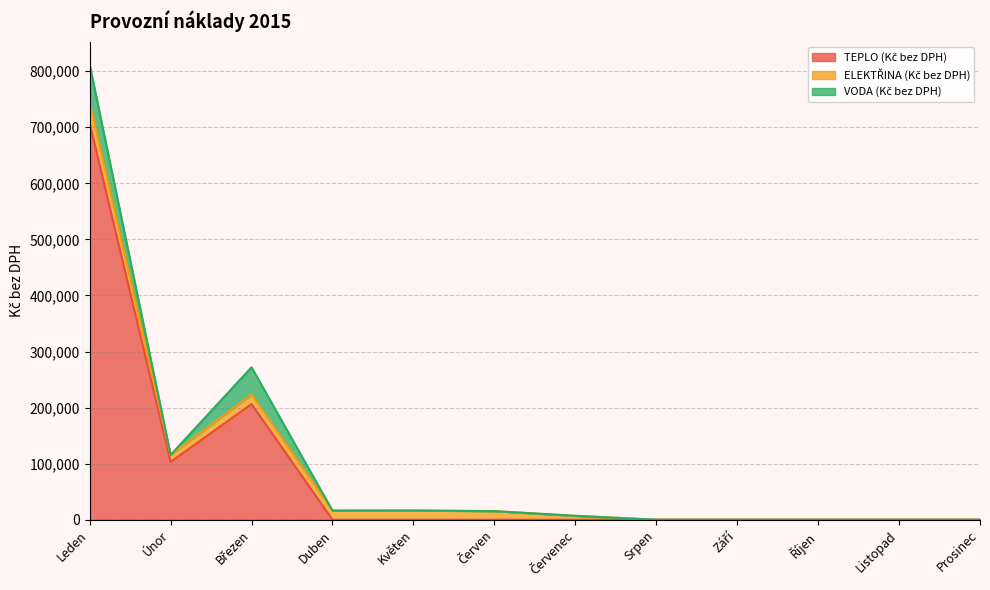

Reading right to left, what are all the values shown in this chart?

TEPLO (Kč bez DPH): 0.0	0.0	0.0	0.0	0.0	0.0	0.0	0.0	0.0	206312.7	103156.3	707120.1
ELEKTŘINA (Kč bez DPH): 0.0	0.0	0.0	0.0	0.0	6974.0	15292.3	16452.2	16238.6	17228.6	12495.4	38730.3
VODA (Kč bez DPH): 0.0	0.0	0.0	0.0	0.0	0.0	0.0	0.0	0.0	48435.3	0.0	65957.2